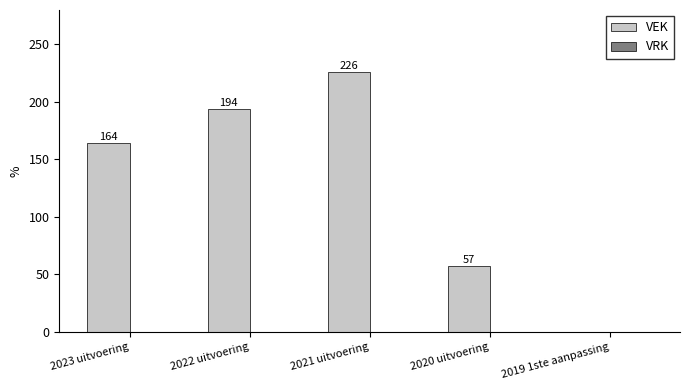

The chart shows a value of 57 at 2020 uitvoering. True or false?

True